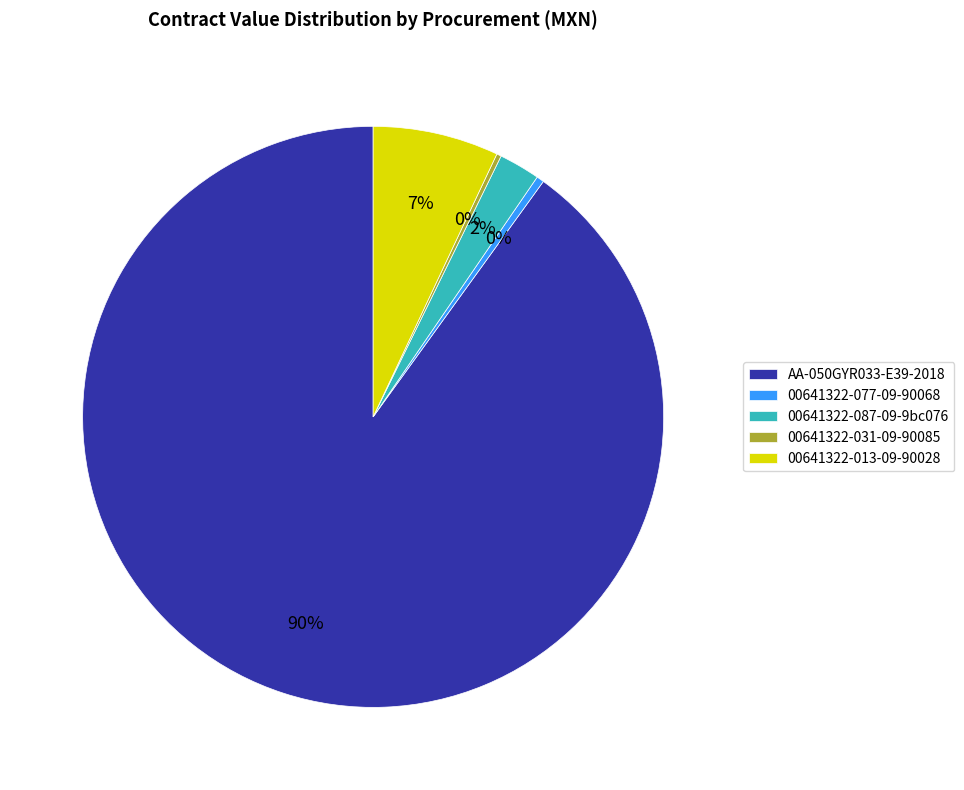

To the nearest percent, what is the difference between the 00641322-077-09-90068 and 00641322-087-09-9bc076 slice percentages?

2%